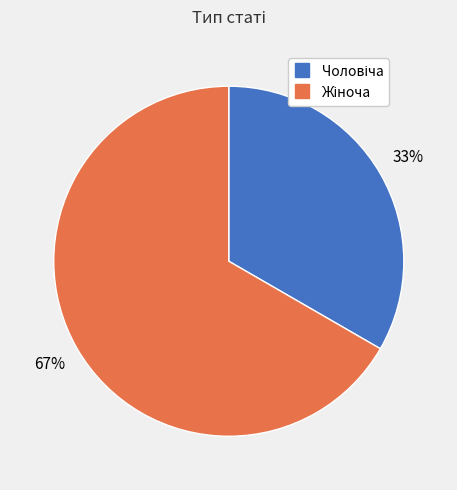

To the nearest percent, what is the average slice percentage?

50%